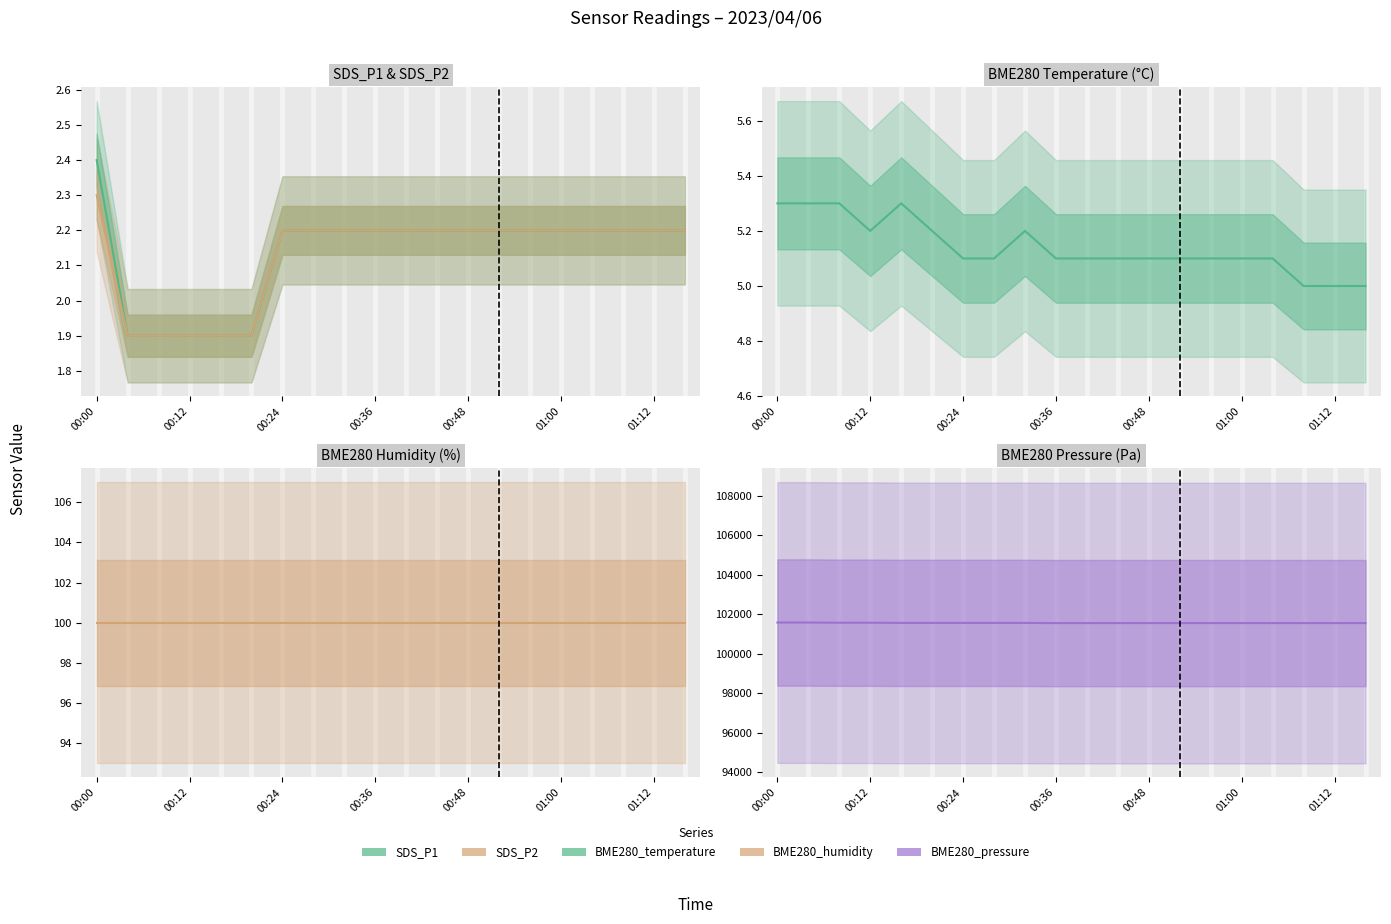

Between 01:00 and 01:08, which is larger?

01:00